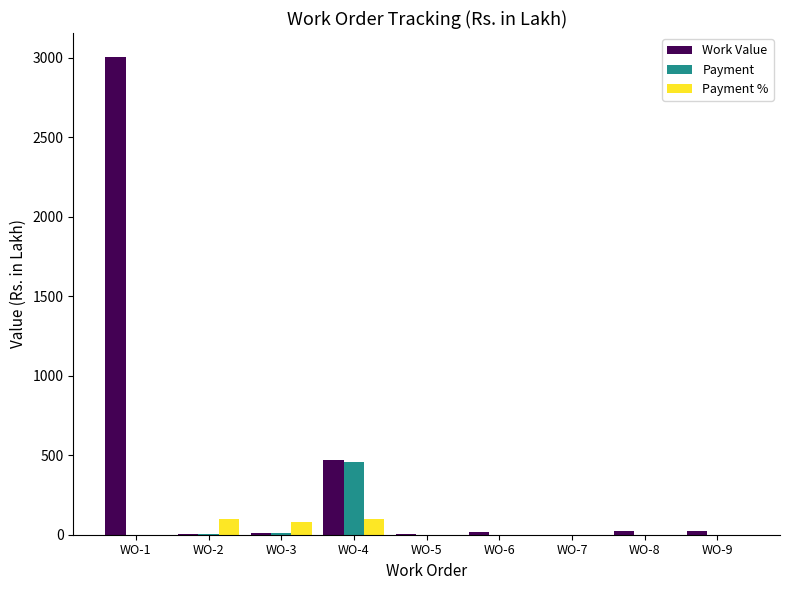

The value of Payment at WO-6 is 0.0. True or false?

True